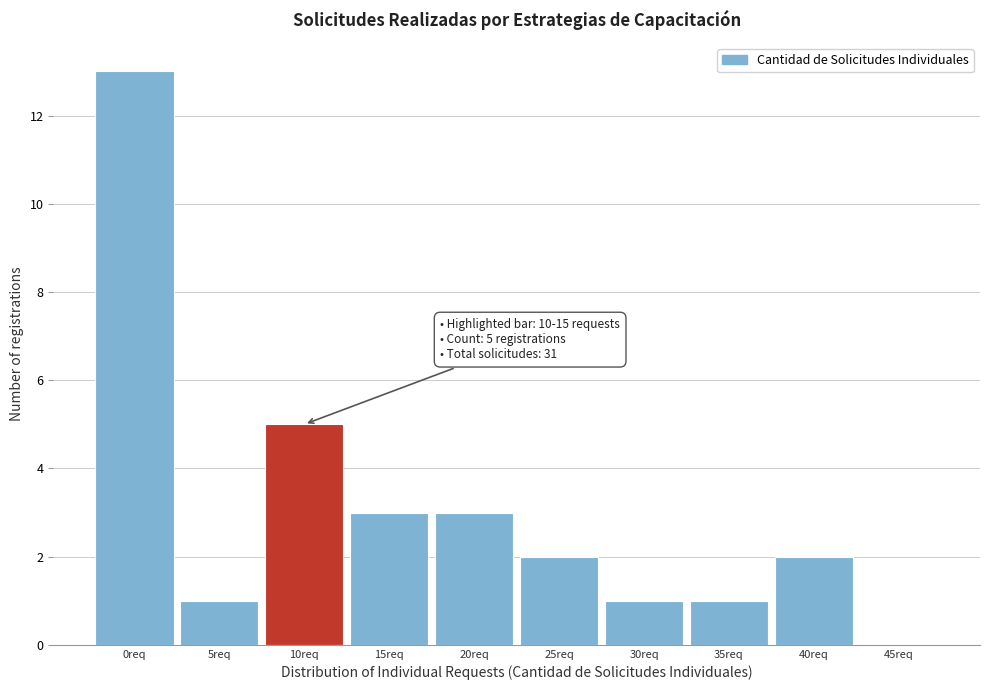

Reading left to right, what are all the values shown in this chart?

0req=13	5req=1	10req=5	15req=3	20req=3	25req=2	30req=1	35req=1	40req=2	45req=0